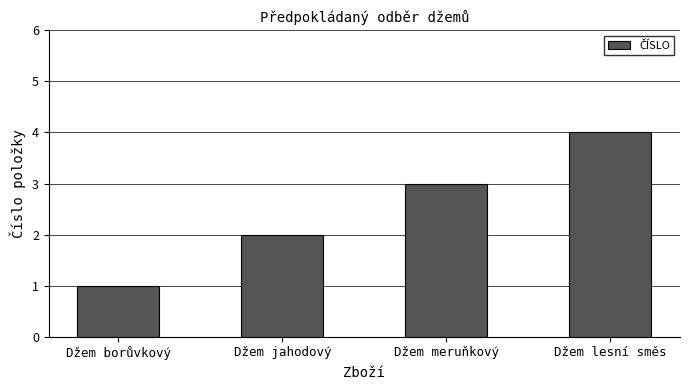

At which category does the chart reach its peak across all series?

Džem lesní směs